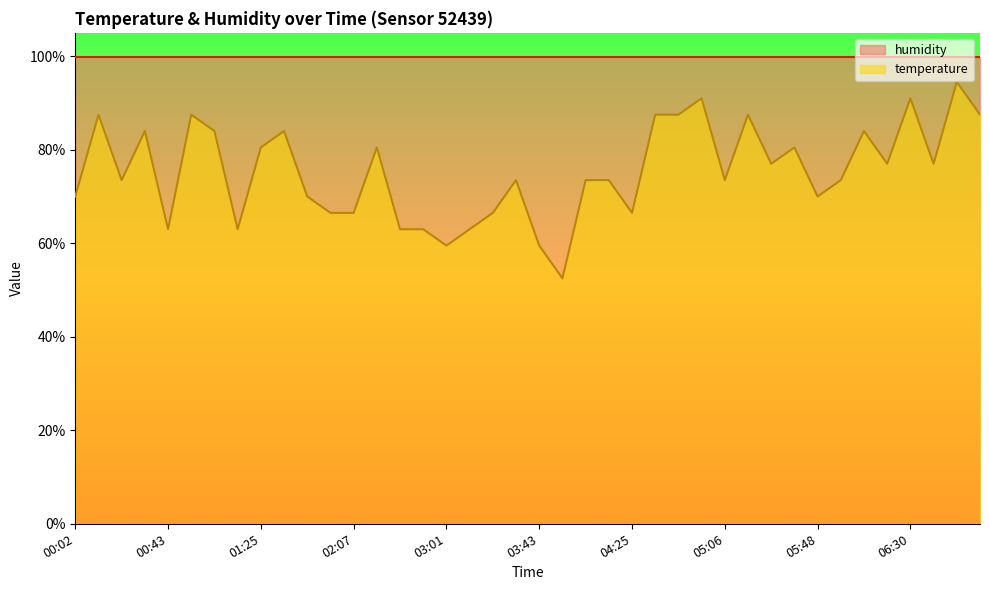

Where is the first local minimum?

00:23